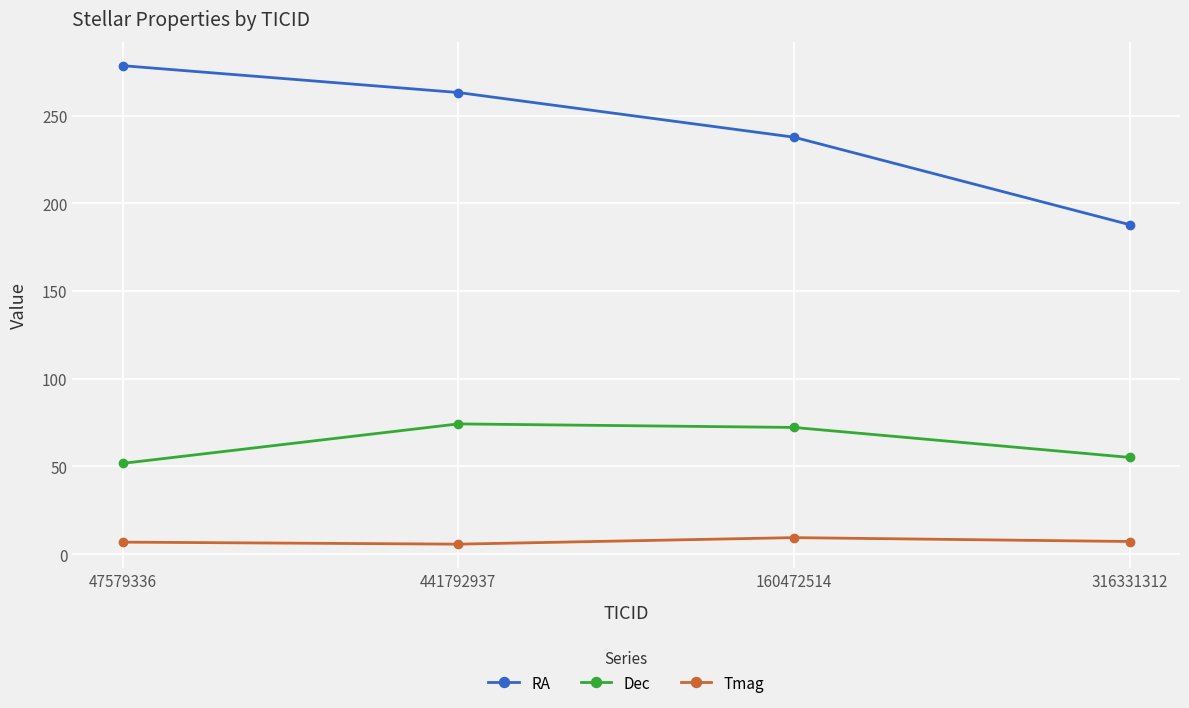

True or false: Dec has a value of 31.1 at 441792937.

False